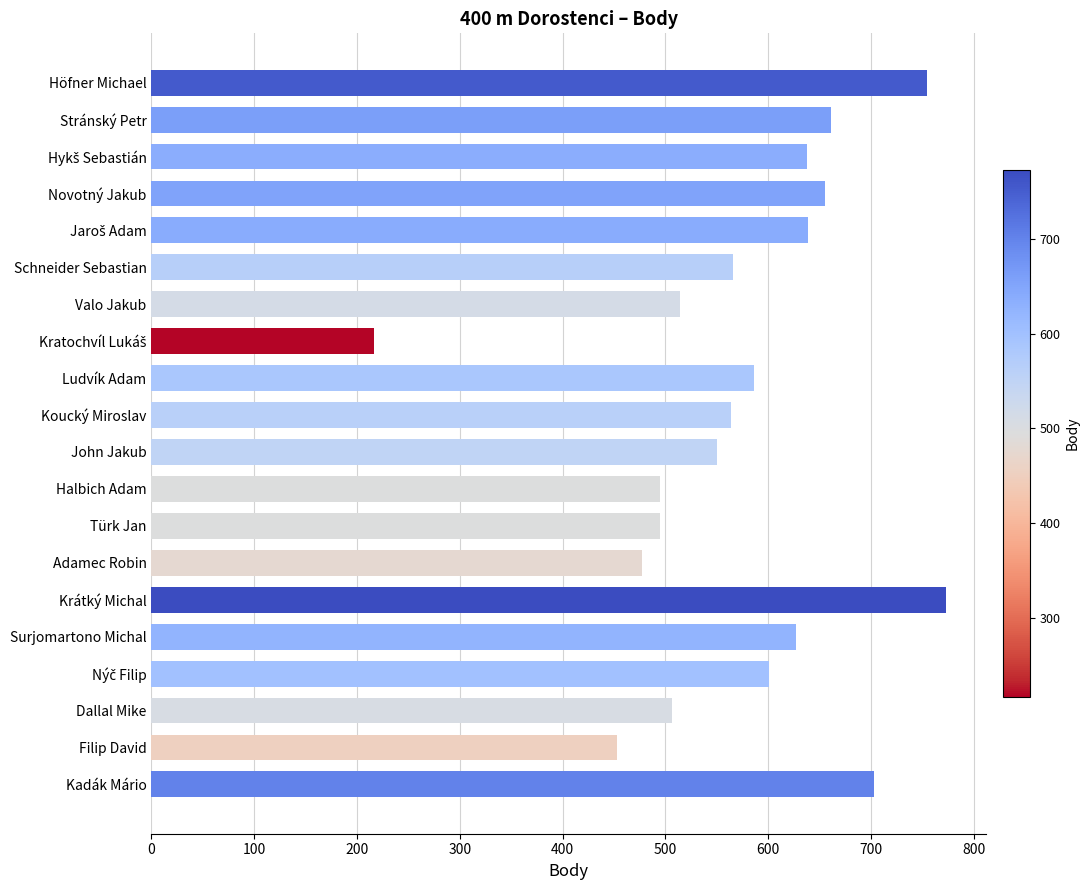

The value at Valo Jakub is 710. True or false?

False